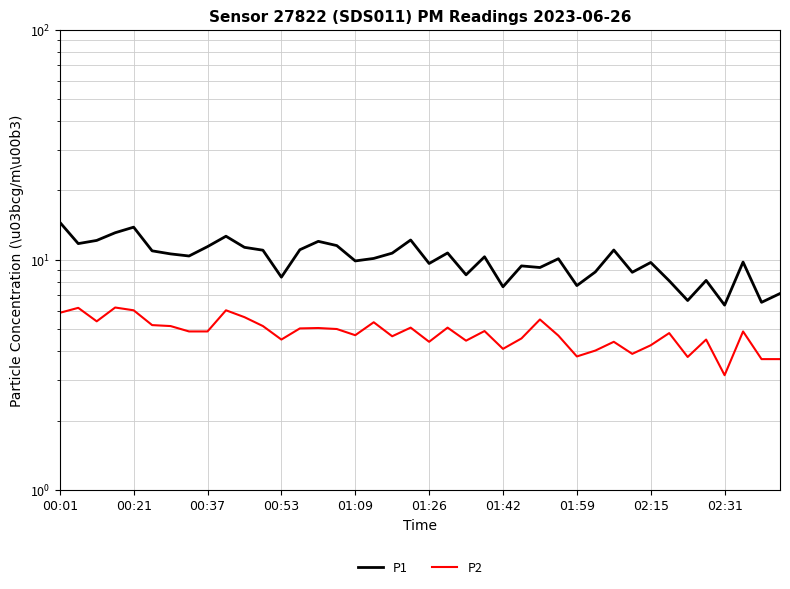

The value of P2 at 38 is 0.9. True or false?

False